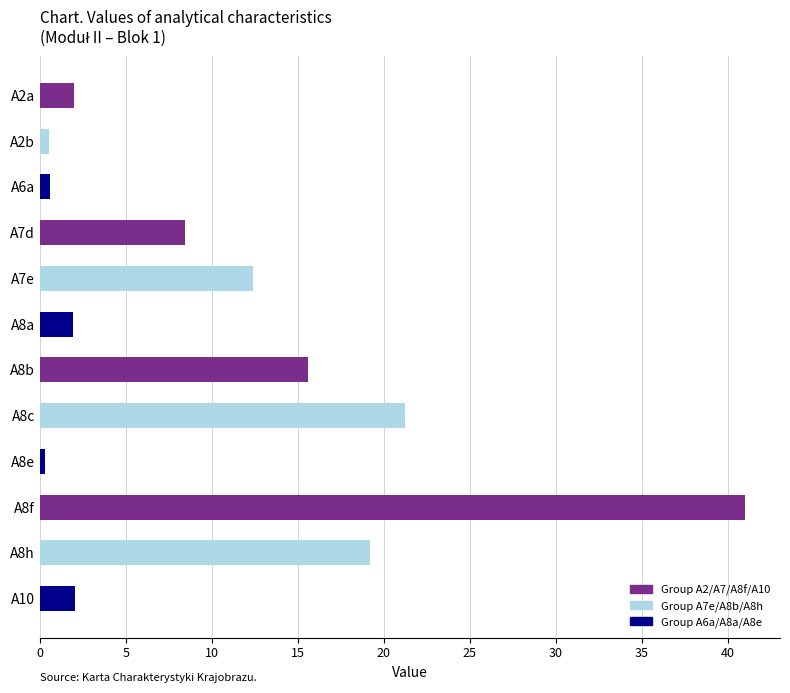

The value at A2a is 2.0. True or false?

True